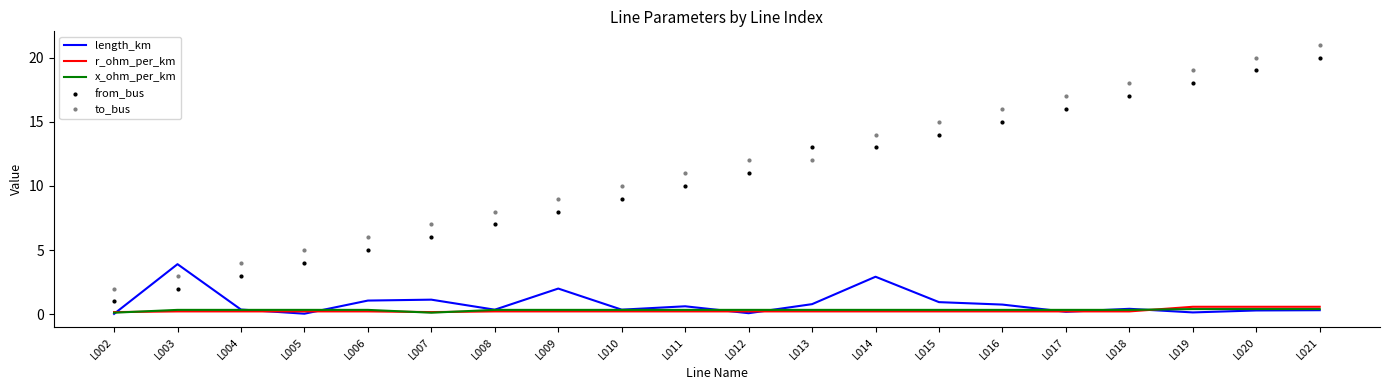

At which category is the sum across all series the highest?

L021